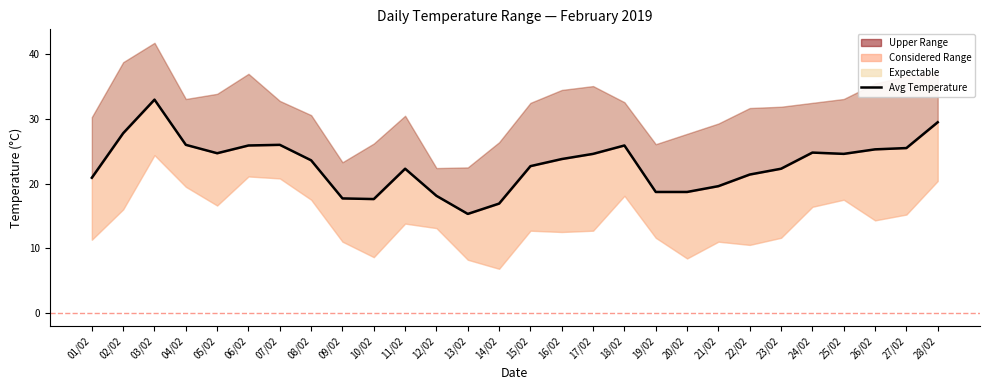

What is the label of the 7th point from the left?

07/02